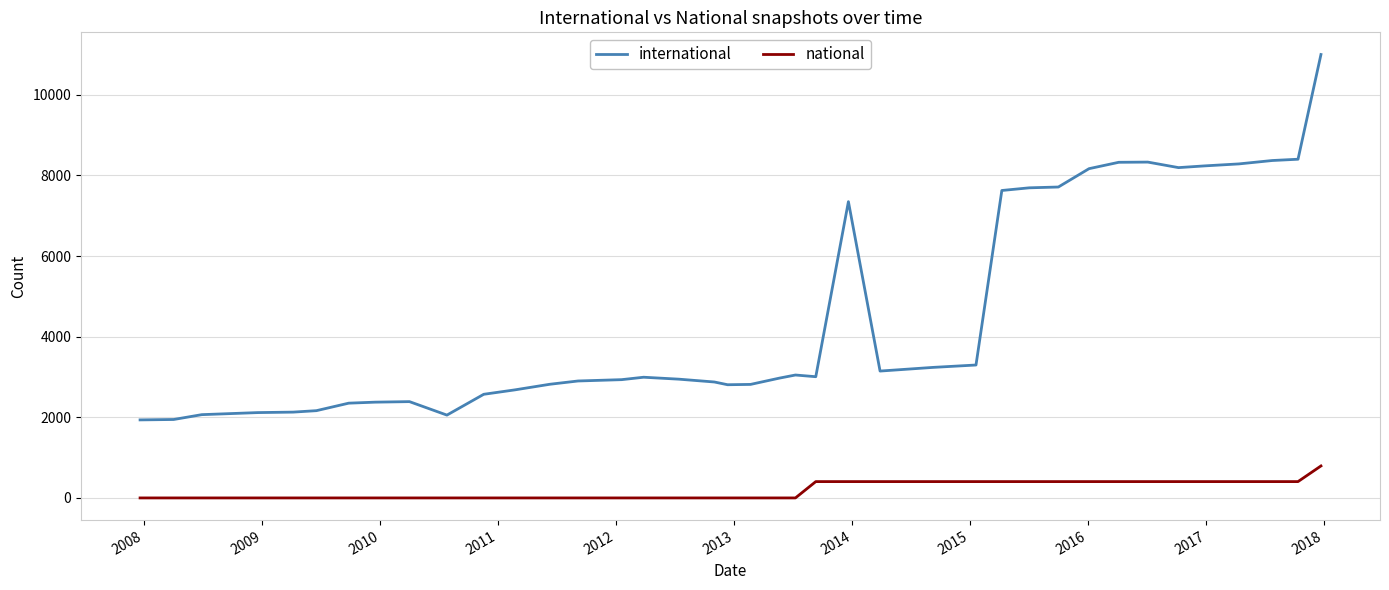

Rank the series by their average value, from highest to lowest.

international, national